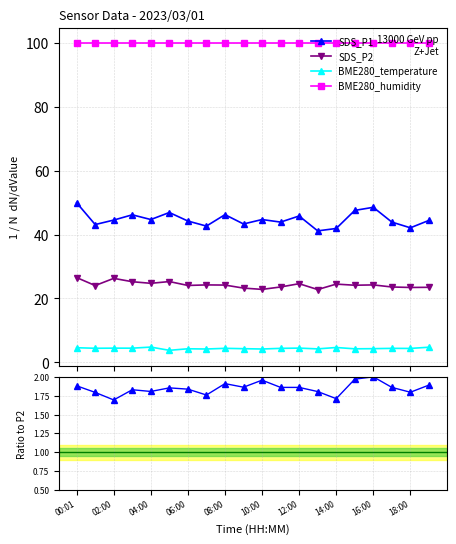

What is the maximum value for SDS_P1?

50.0